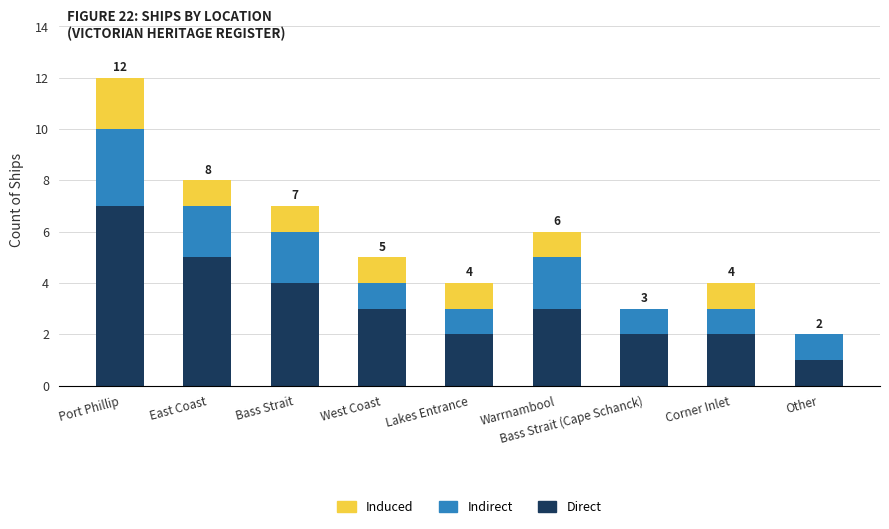

What is the total value across all series at Bass Strait?

7